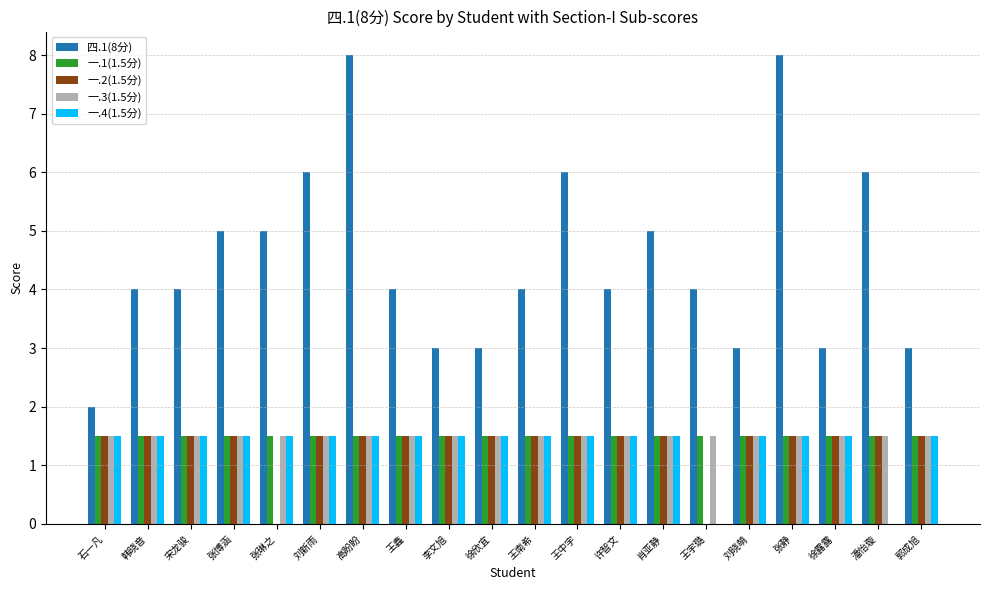

Between 刘新雨 and 王宇璐, which series saw the biggest shift?

四.1(8分)